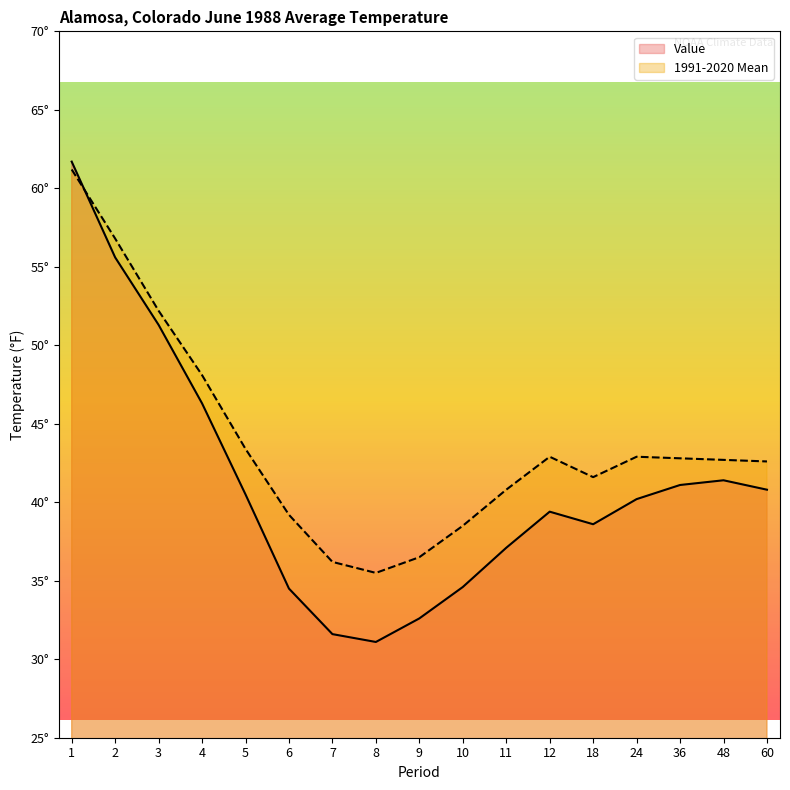

What is the difference between the Value values at 36 and 11?

4.0